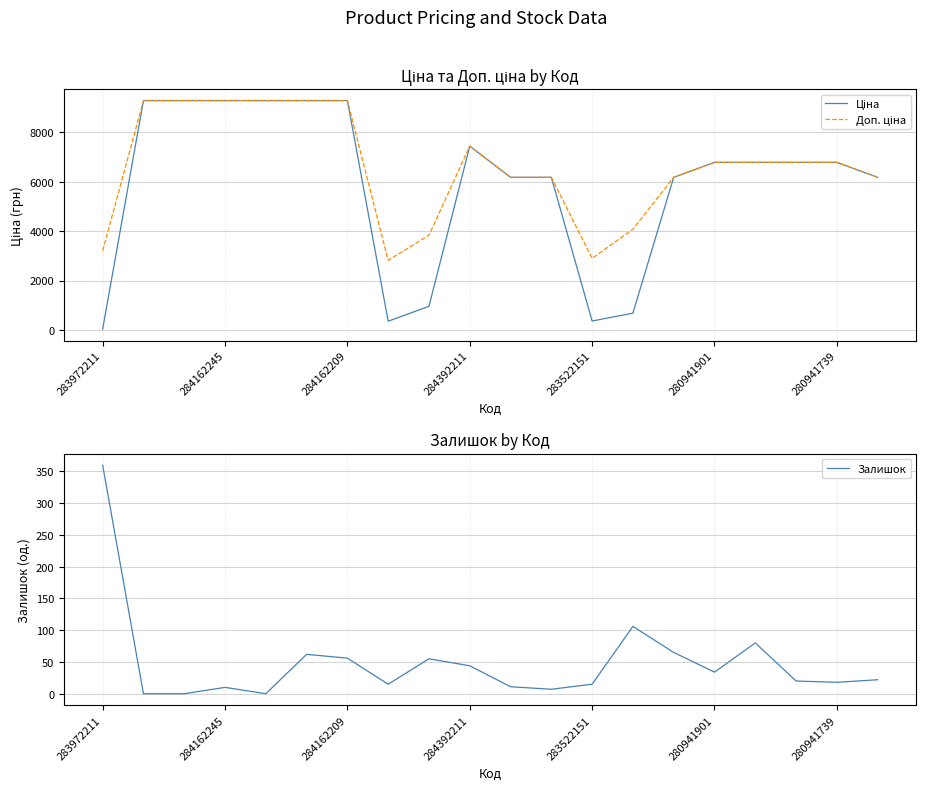

The value of Залишок at 284392211 is 28.2. True or false?

False